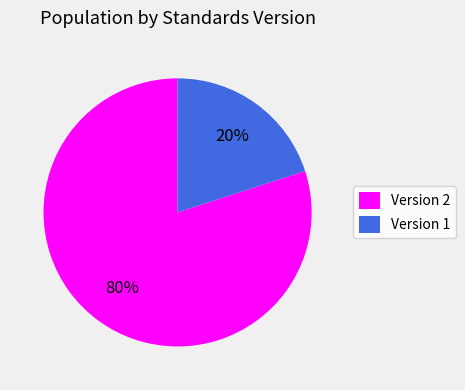

The Version 2 slice represents 80% of the pie. True or false?

True